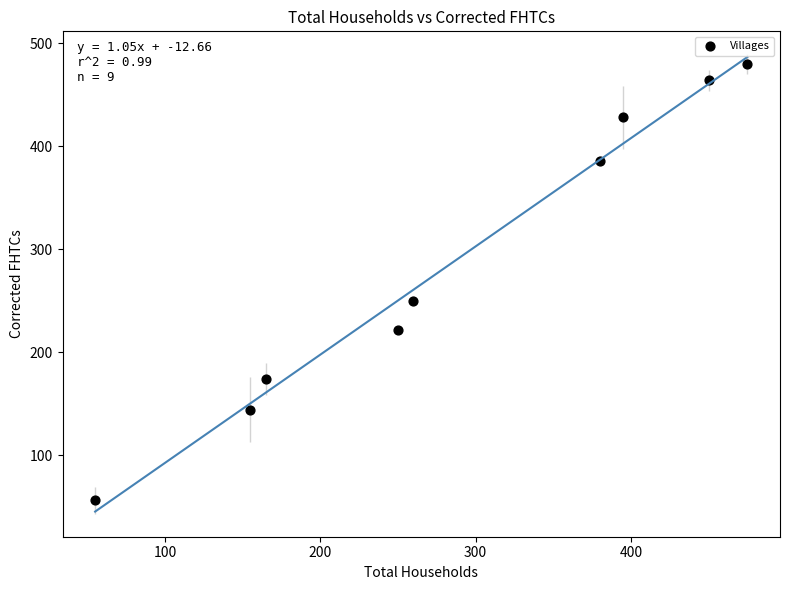

What Y value in the scatter plot is closest to 268?

250